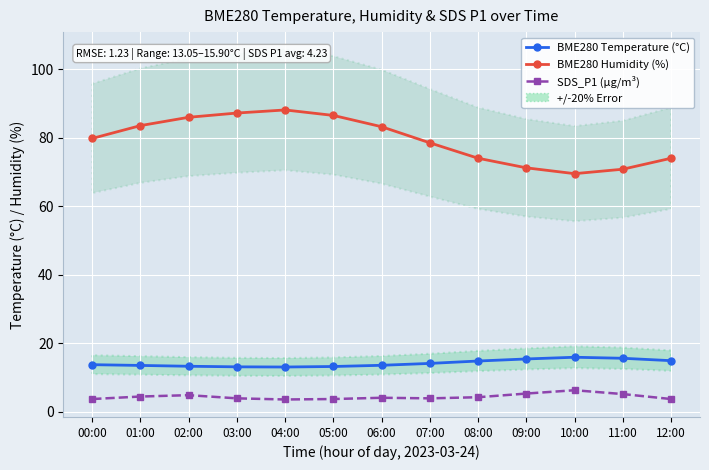

What is the difference between the BME280 Humidity (%) values at 01:00 and 05:00?

3.0